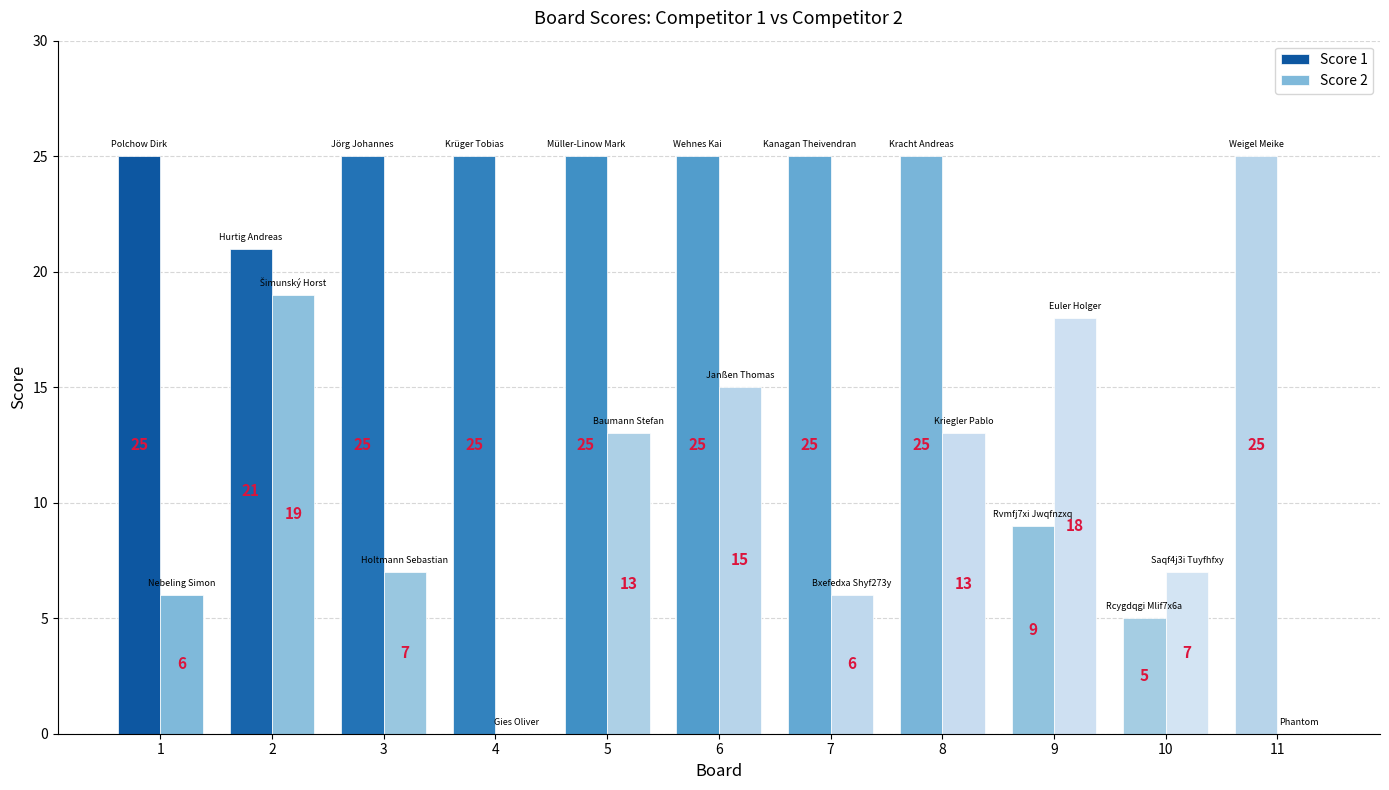

Rank the categories by Score 1 value from lowest to highest.

10, 9, 2, 1, 3, 4, 5, 6, 7, 8, 11